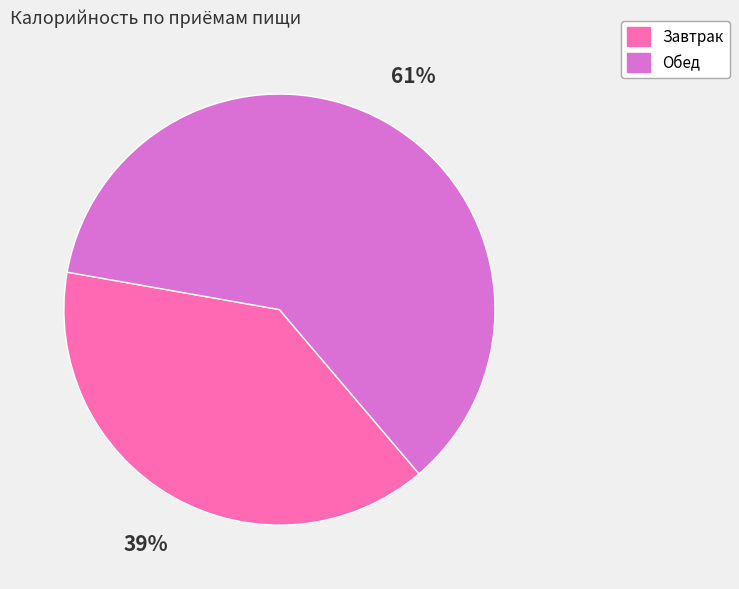

To the nearest percent, what is the combined percentage of Завтрак and Обед?

100%